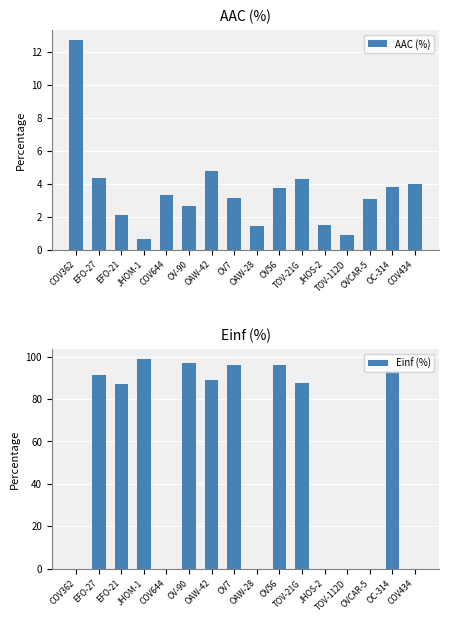

How many values in Einf (%) are above zero?

9